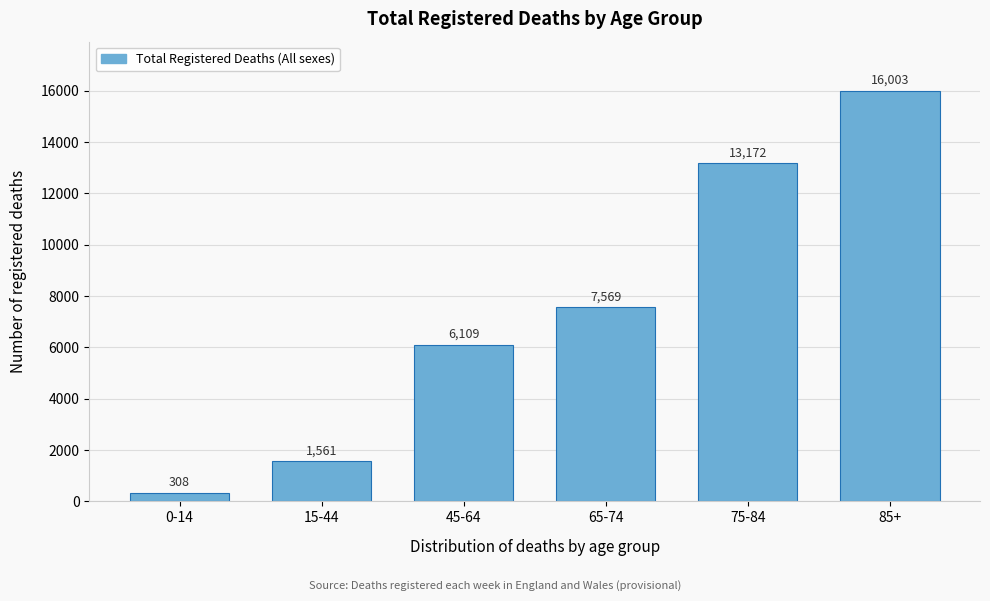

Reading left to right, list all the values displayed in this chart.

308	1561	6109	7569	13172	16003